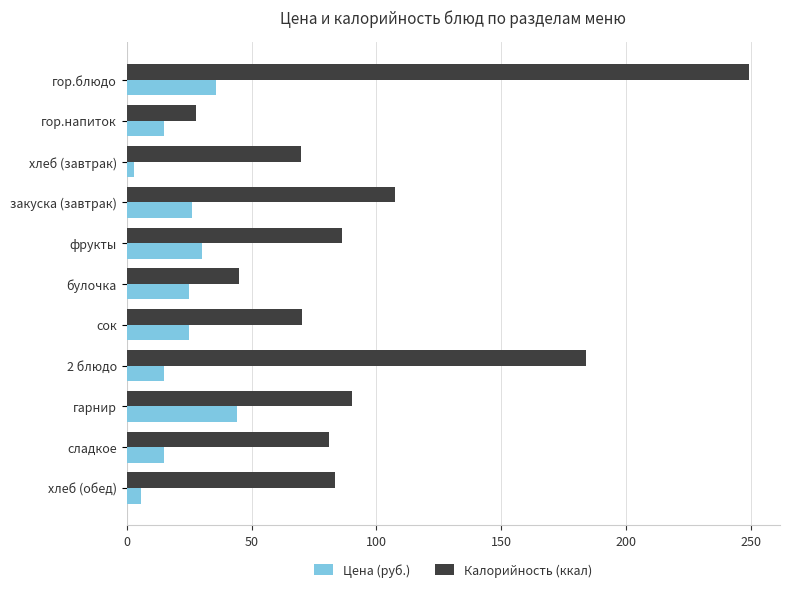

Which series has the largest total across all categories?

Калорийность (ккал)